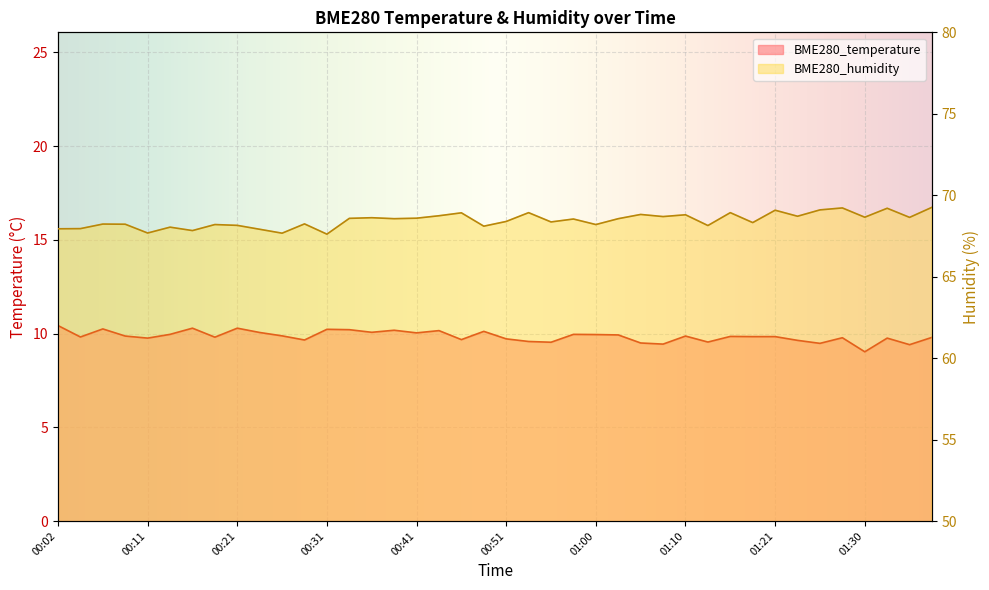

At which label is BME280_temperature closest to 9?

01:30